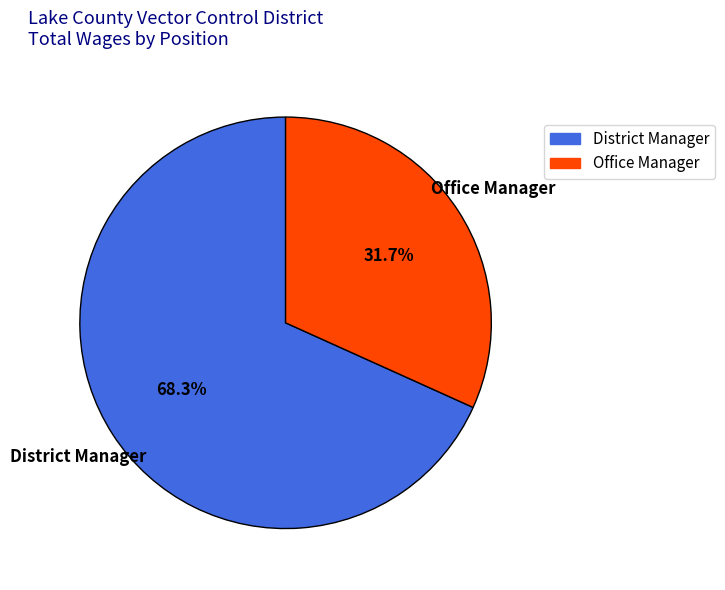

What is the total percentage of Office Manager and District Manager?

100.0%